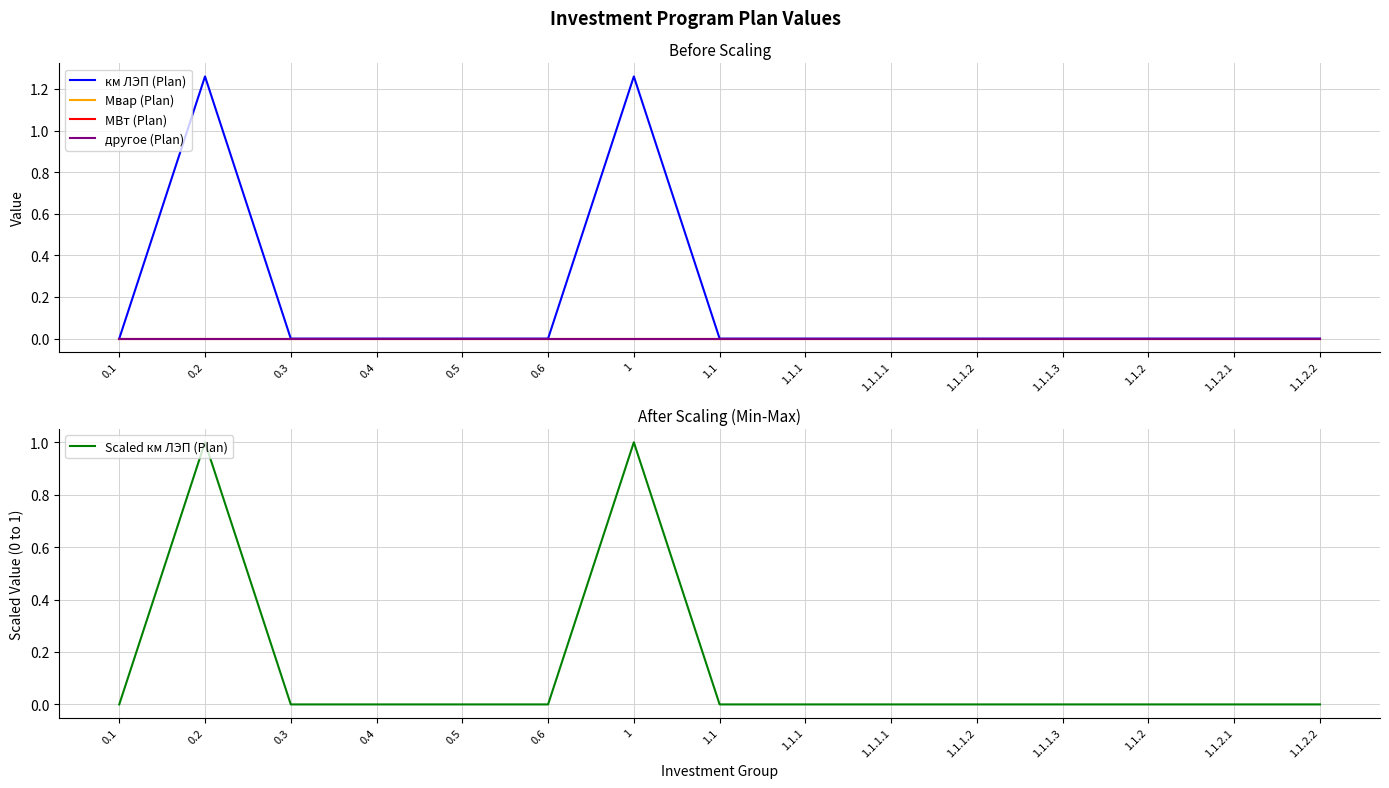

Which series changed the most between 0.1 and 1.1.1.1?

км ЛЭП (Plan)